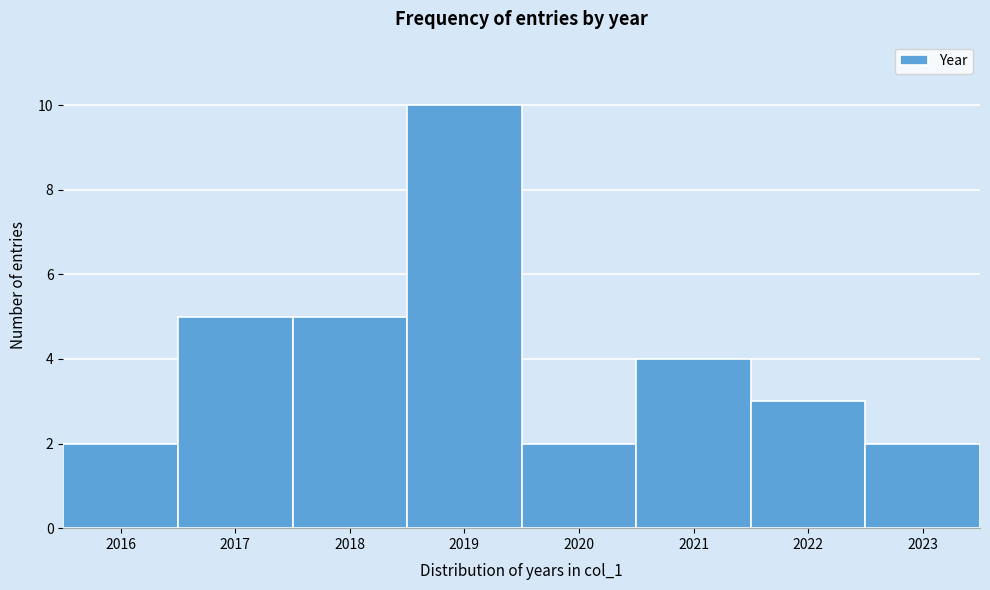

Reading left to right, list every bar in this chart as the range it spans on the x-axis followed by its height. The values are not printed on the chart, so give them approximately, as read against the axis.

2015.5 to 2016.5: 2
2016.5 to 2017.5: 5
2017.5 to 2018.5: 5
2018.5 to 2019.5: 10
2019.5 to 2020.5: 2
2020.5 to 2021.5: 4
2021.5 to 2022.5: 3
2022.5 to 2023.5: 2